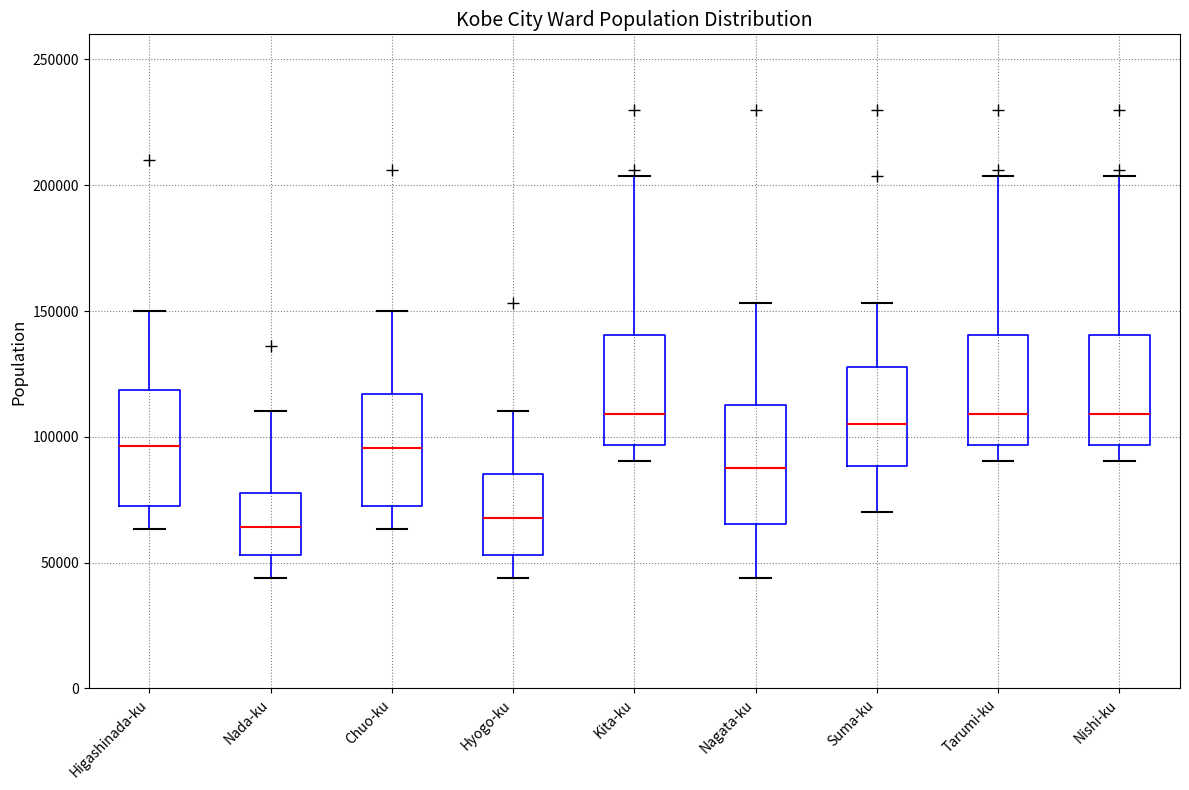

Reading left to right, transcribe this box plot: for each box, give where its median line is, the range the box spans, and where its two whiskers end, as read against the y-axis. The values are not printed on the chart, so give them approximately, as read against the axis.

Higashinada-ku: median 95000, box 75000 to 120000, whiskers 65000 to 150000
Nada-ku: median 65000, box 55000 to 80000, whiskers 45000 to 110000
Chuo-ku: median 95000, box 75000 to 115000, whiskers 65000 to 150000
Hyogo-ku: median 70000, box 55000 to 85000, whiskers 45000 to 110000
Kita-ku: median 110000, box 95000 to 140000, whiskers 90000 to 205000
Nagata-ku: median 90000, box 65000 to 115000, whiskers 45000 to 155000
Suma-ku: median 105000, box 90000 to 130000, whiskers 70000 to 155000
Tarumi-ku: median 110000, box 95000 to 140000, whiskers 90000 to 205000
Nishi-ku: median 110000, box 95000 to 140000, whiskers 90000 to 205000